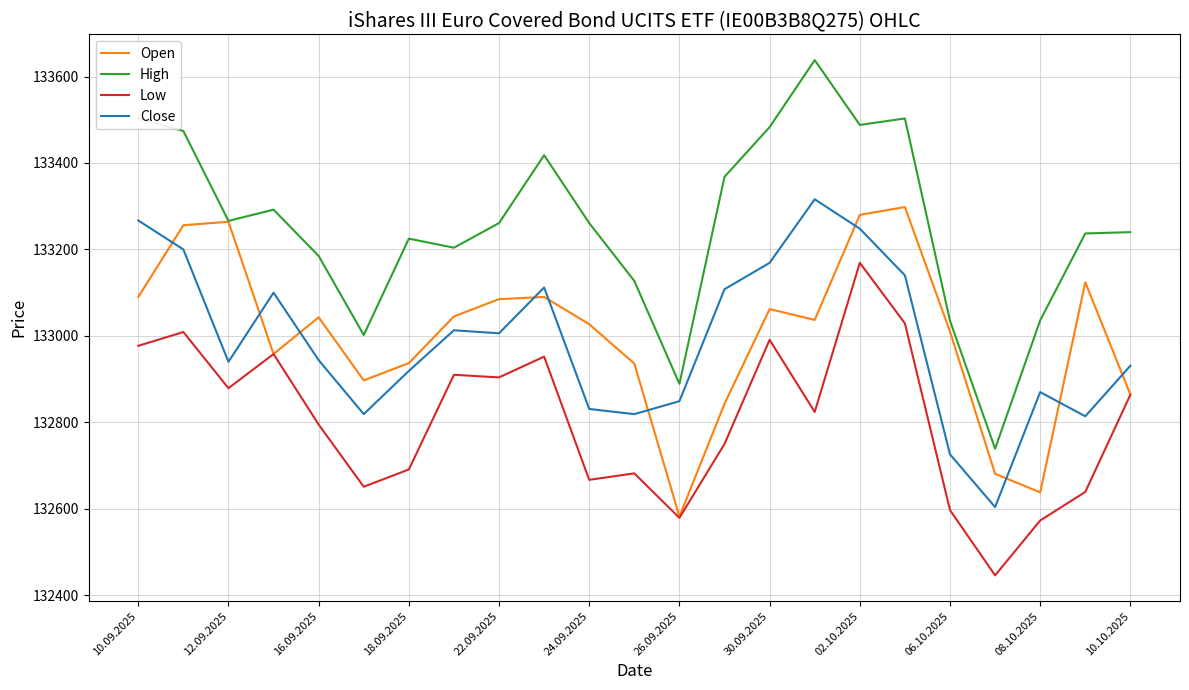

Which series has the largest total across all categories?

High